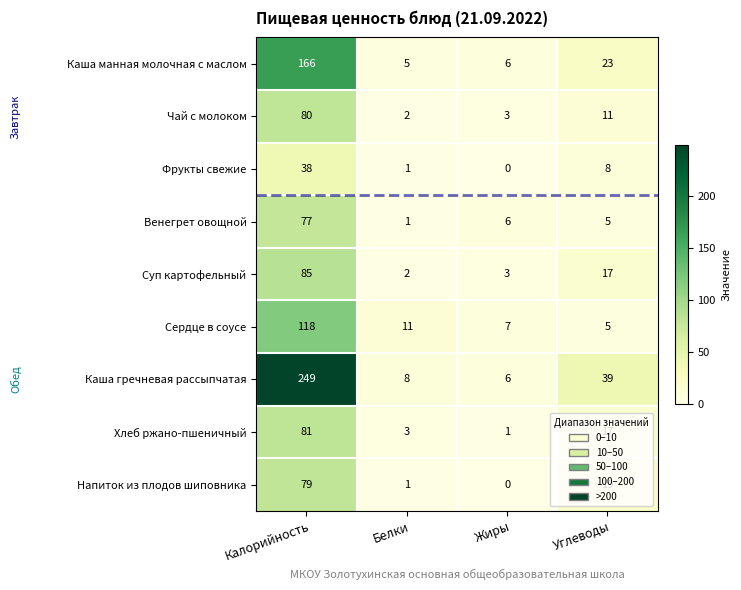

Which category has the highest value across all series?

Калорийность